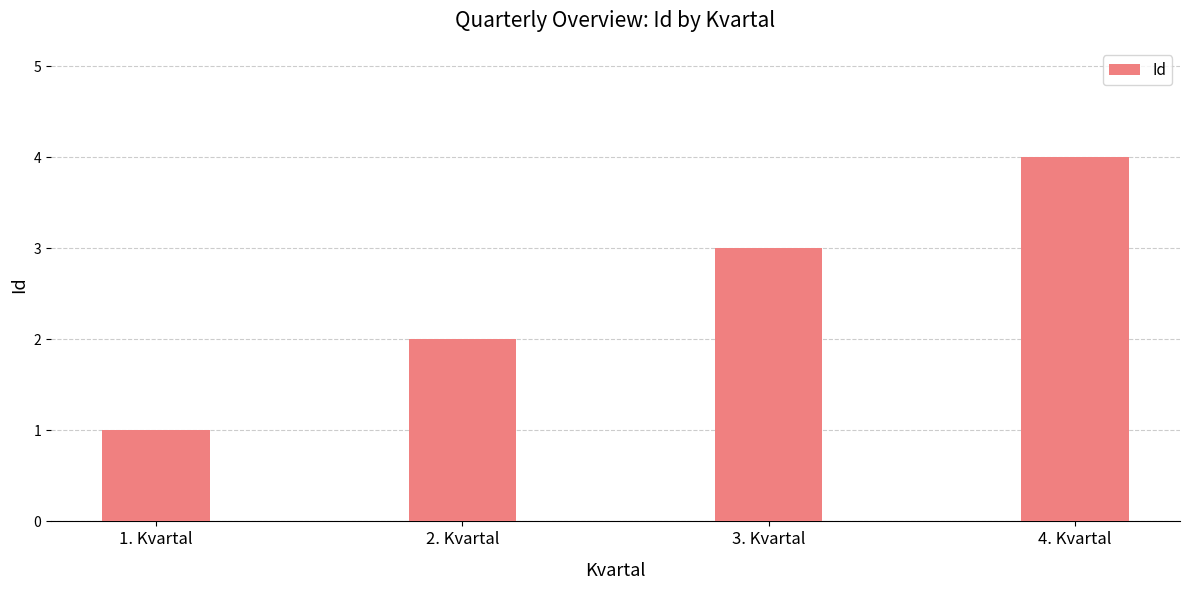

Reading left to right, list all the values displayed in this chart.

1. Kvartal=1	2. Kvartal=2	3. Kvartal=3	4. Kvartal=4